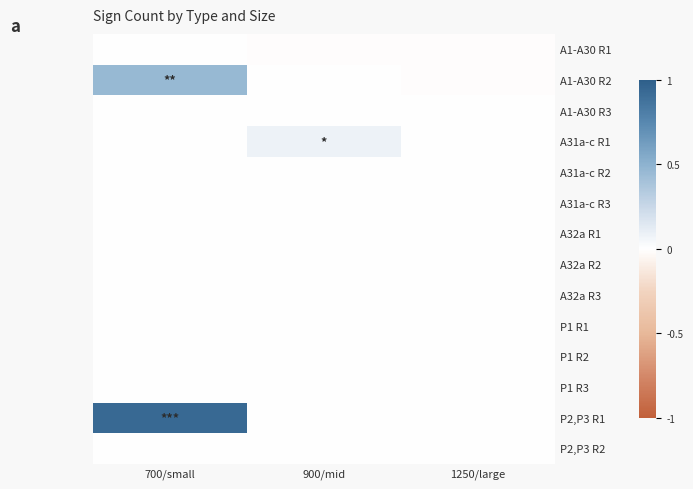

Which series changed the most between 700/small and 1250/large?

P2,P3 R1